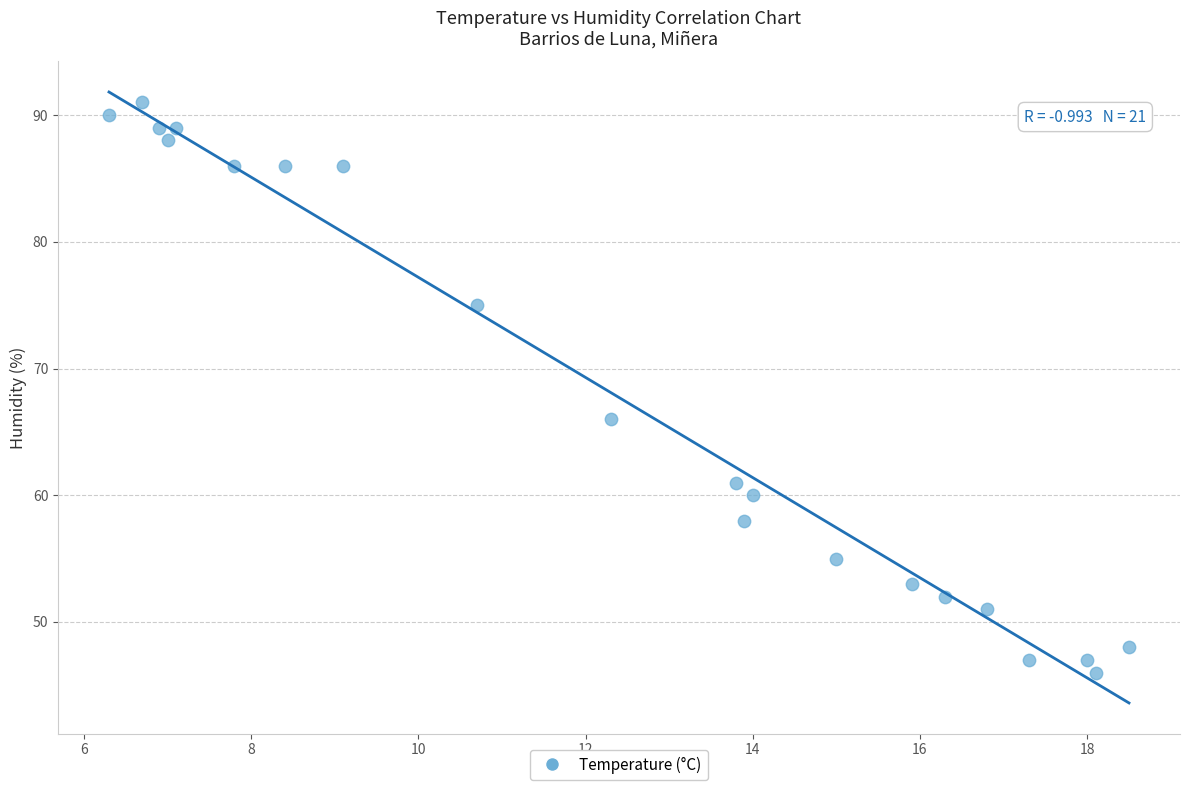

What Y value in the scatter plot is closest to 68?

66